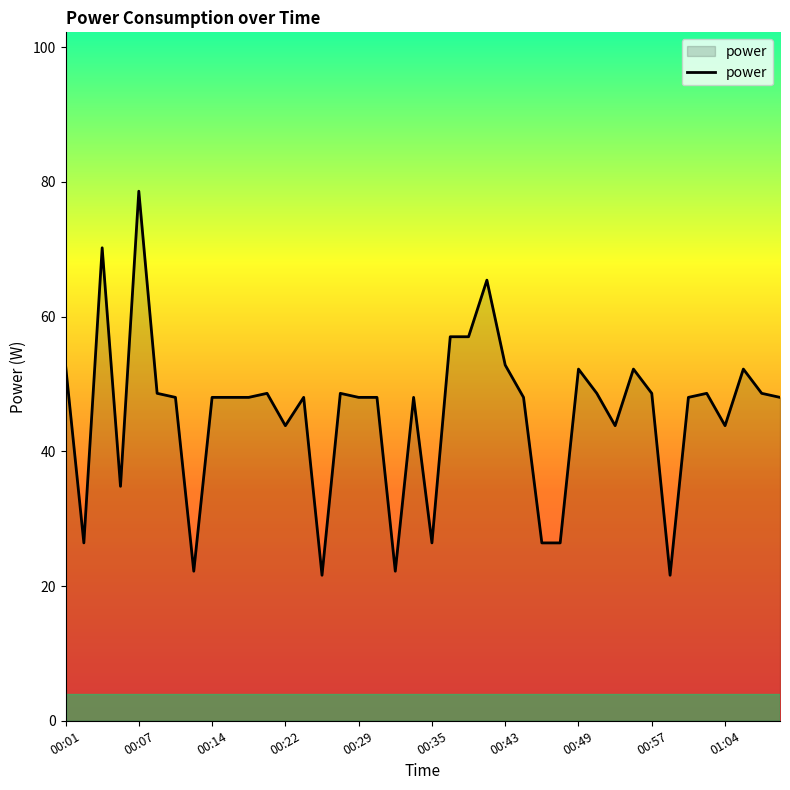

What is the smallest value displayed?

21.6